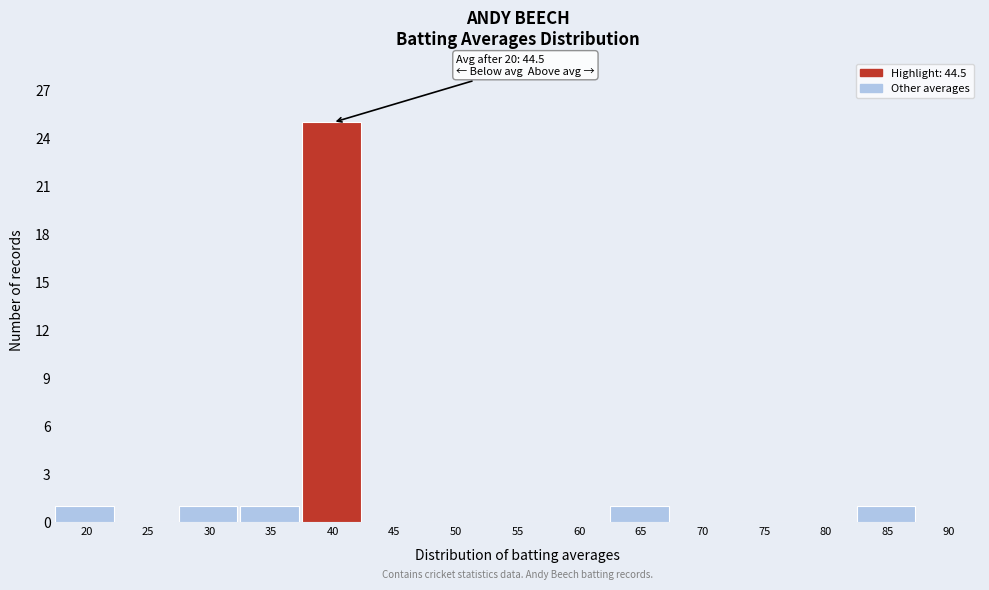

Reading left to right, transcribe all the data shown in this chart.

20=1	25=0	30=1	35=1	40=25	45=0	50=0	55=0	60=0	65=1	70=0	75=0	80=0	85=1	90=0